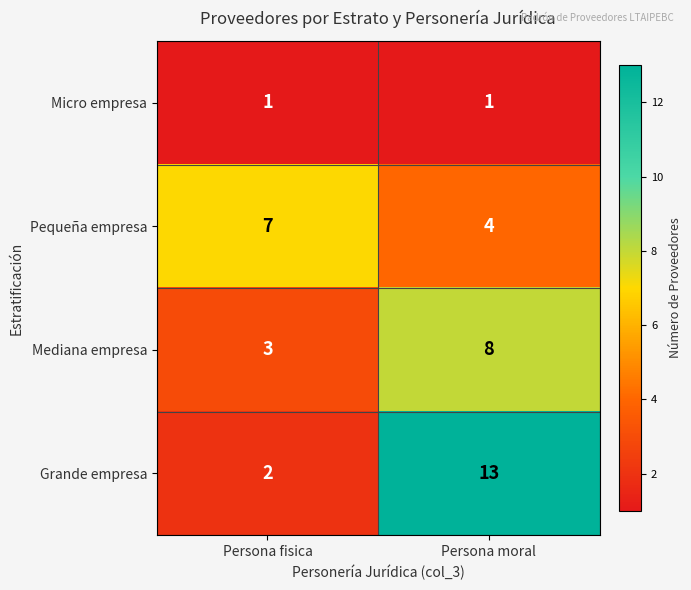

At which category is the sum across all series the highest?

Persona moral